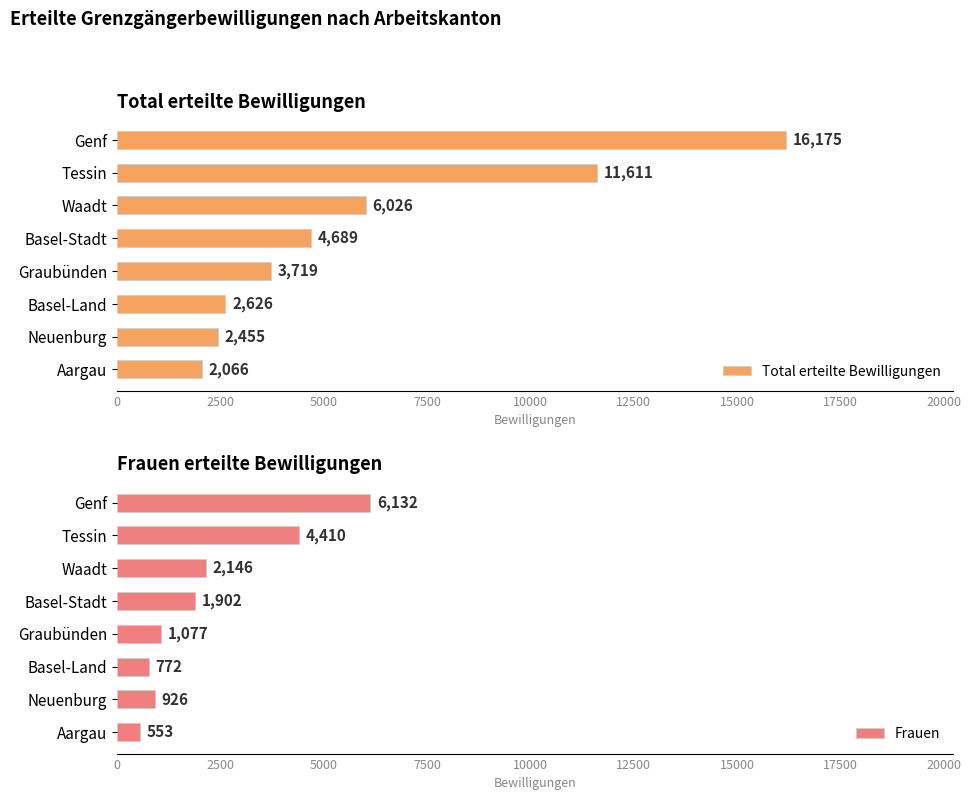

List the labels in order of Total erteilte Bewilligungen value, largest first.

Genf, Tessin, Waadt, Basel-Stadt, Graubünden, Basel-Land, Neuenburg, Aargau